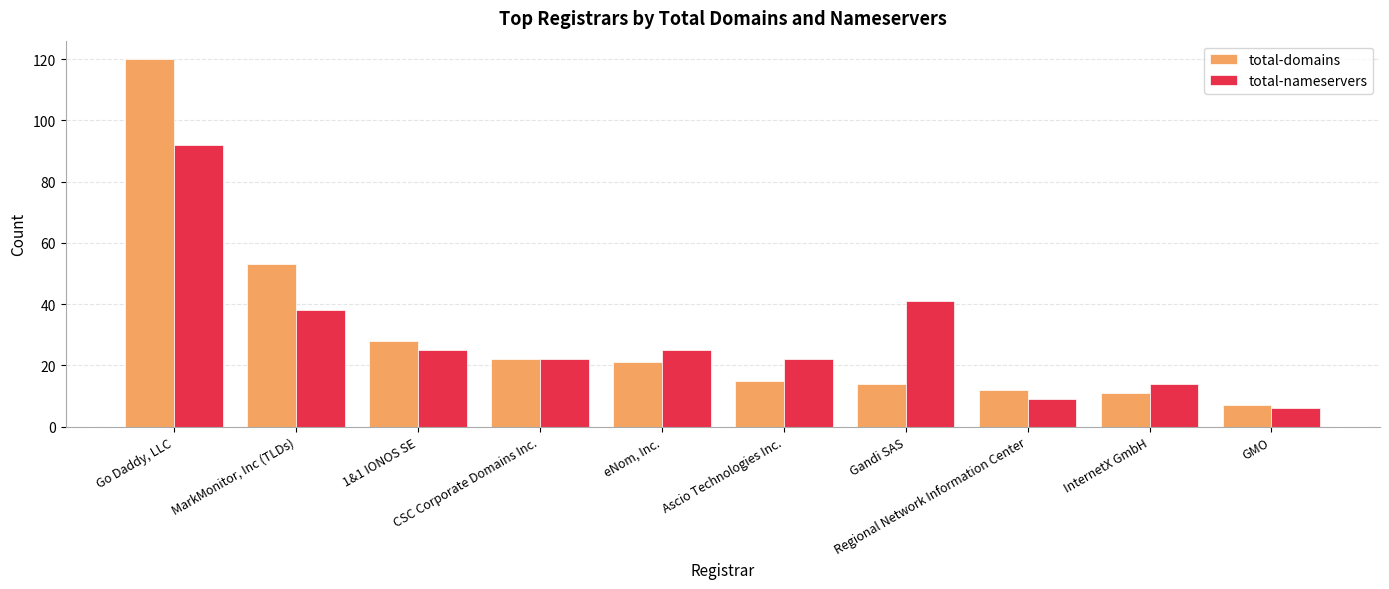

What is the label of the 5th bar from the left?

eNom, Inc.